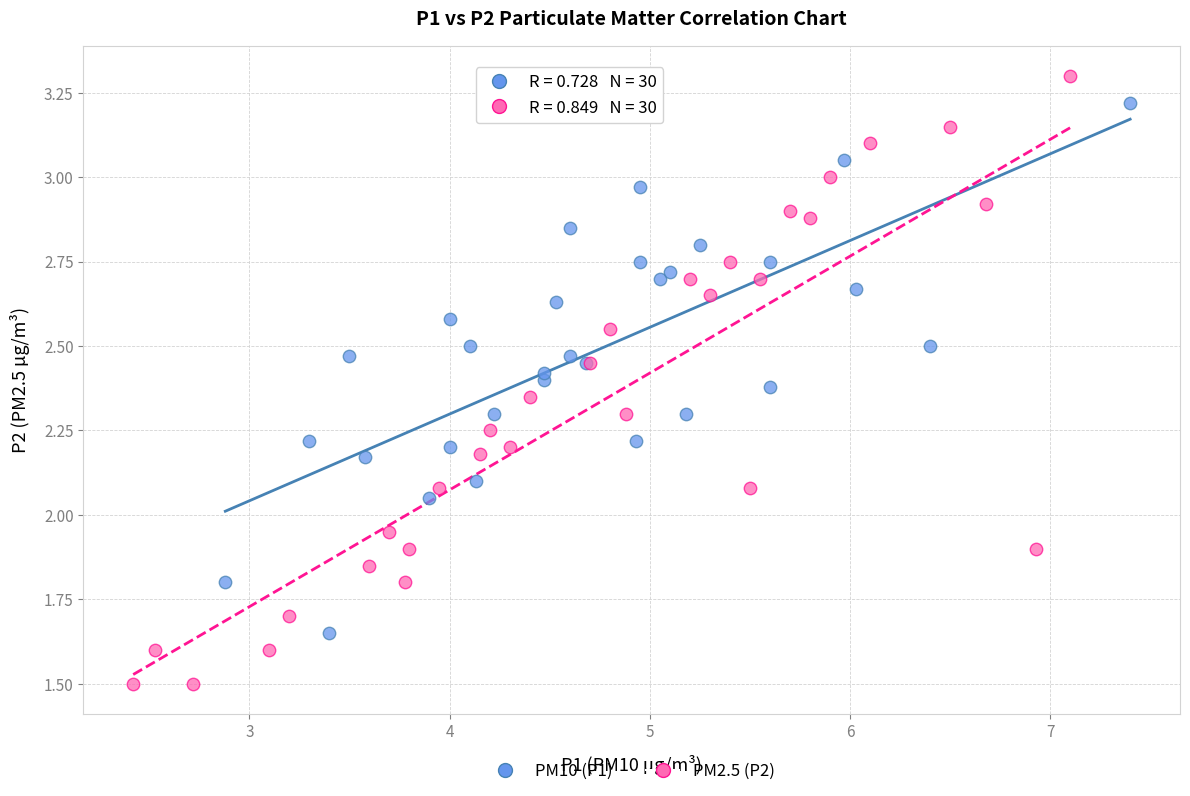

Which series reaches the maximum Y coordinate?

PM2.5 (P2)